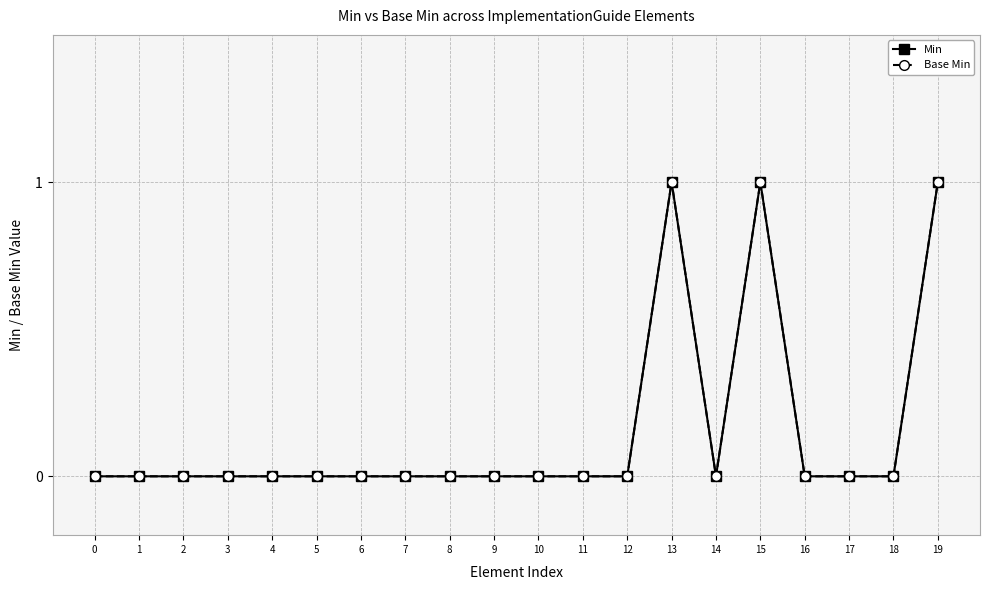

True or false: Min and Base Min intersect in this chart.

False